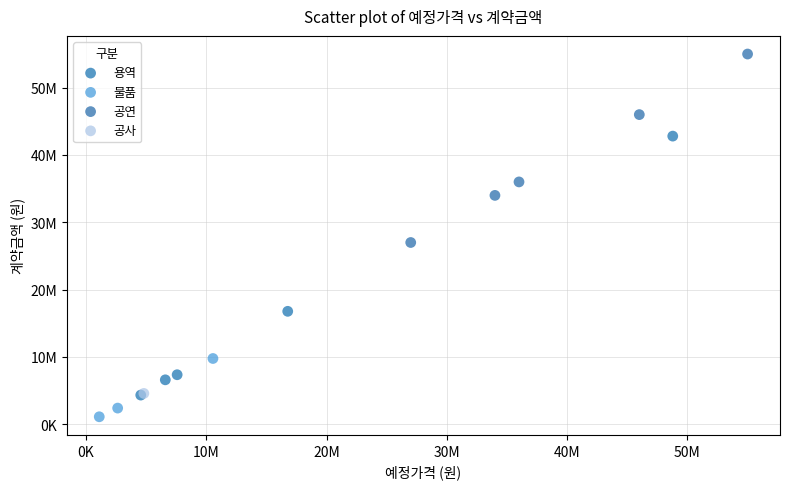

Which series reaches the minimum Y coordinate?

물품